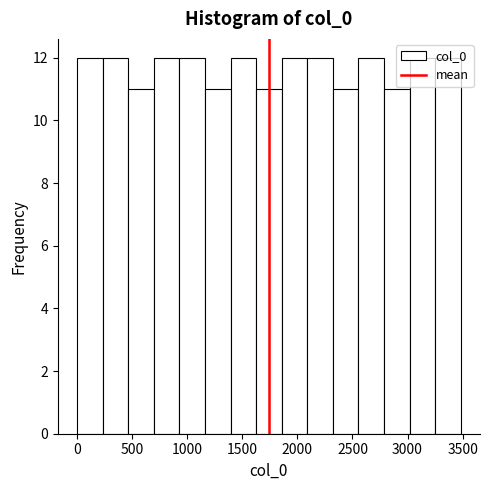

Reading left to right, list every bar in this chart as the range it spans on the x-axis followed by its height. Neither the bar edges nor the heights are printed on the chart, so give them approximately, as read against the axes.

0 to 250: 12
250 to 450: 12
450 to 700: 11
700 to 950: 12
950 to 1150: 12
1150 to 1400: 11
1400 to 1650: 12
1650 to 1850: 11
1850 to 2100: 12
2100 to 2300: 12
2300 to 2550: 11
2550 to 2800: 12
2800 to 3000: 11
3000 to 3250: 12
3250 to 3500: 12